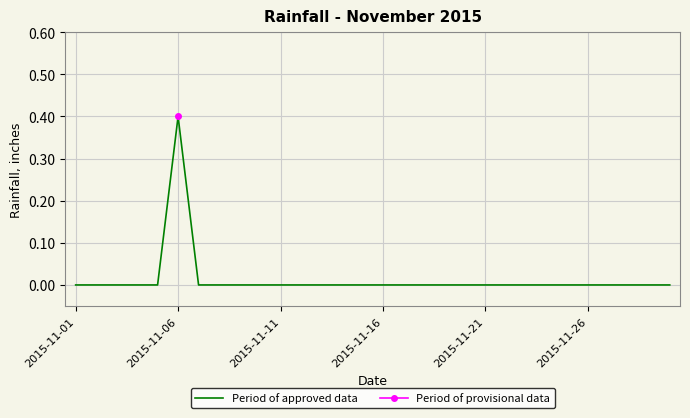

What is the highest value of the Period of approved data series?

0.4